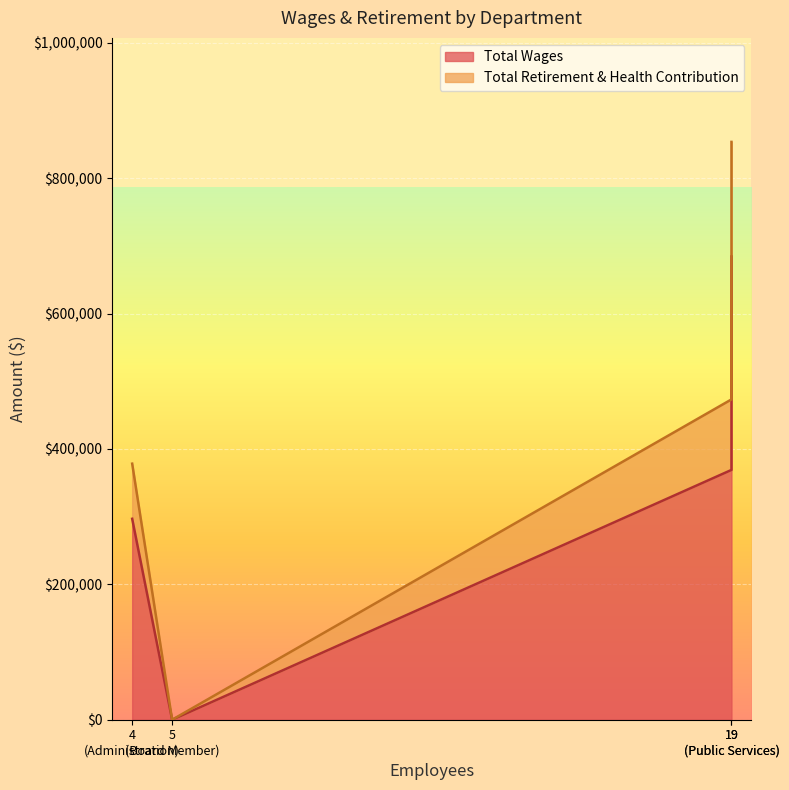

True or false: Total Wages and Total Retirement & Health Contribution cross at least once.

False